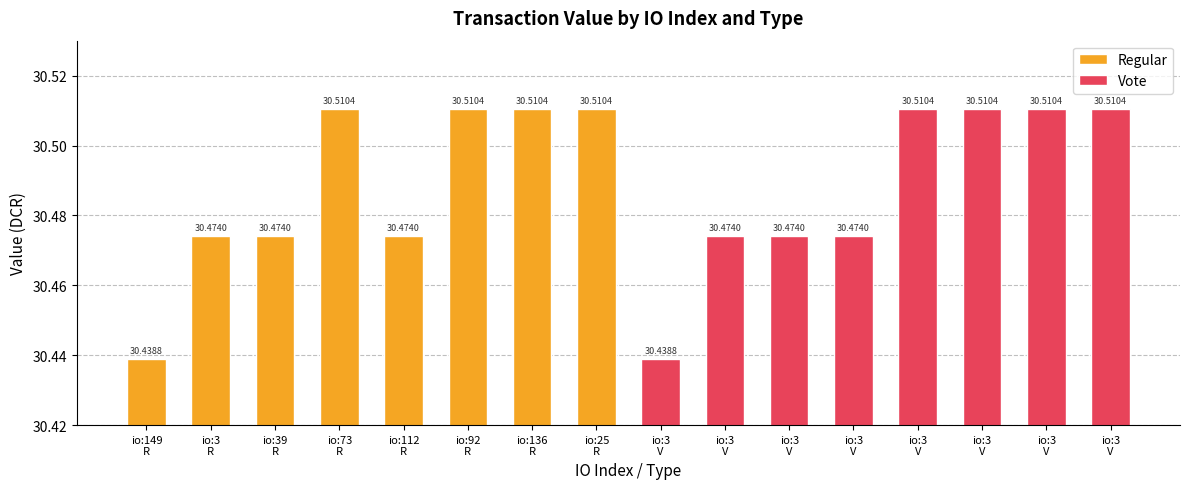

What is the sum of the Regular values at io:39
R and io:149
R?

60.9